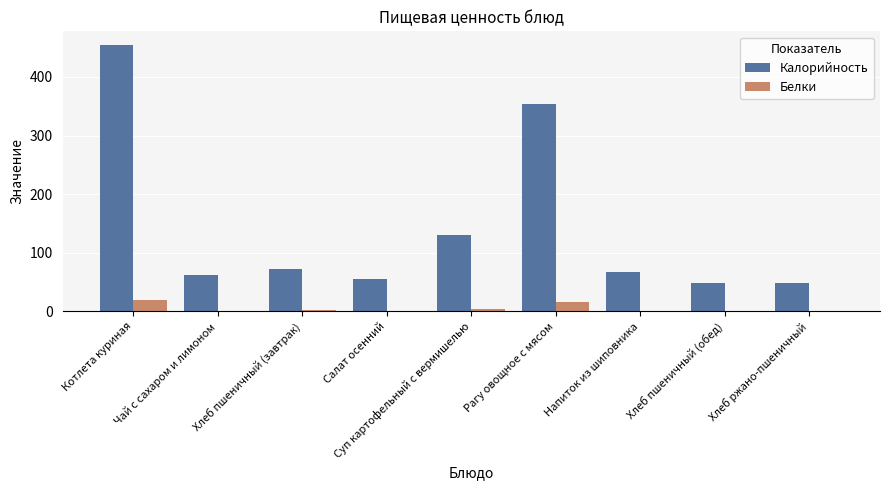

Are the bars grouped side by side (vs. stacked)?

Yes